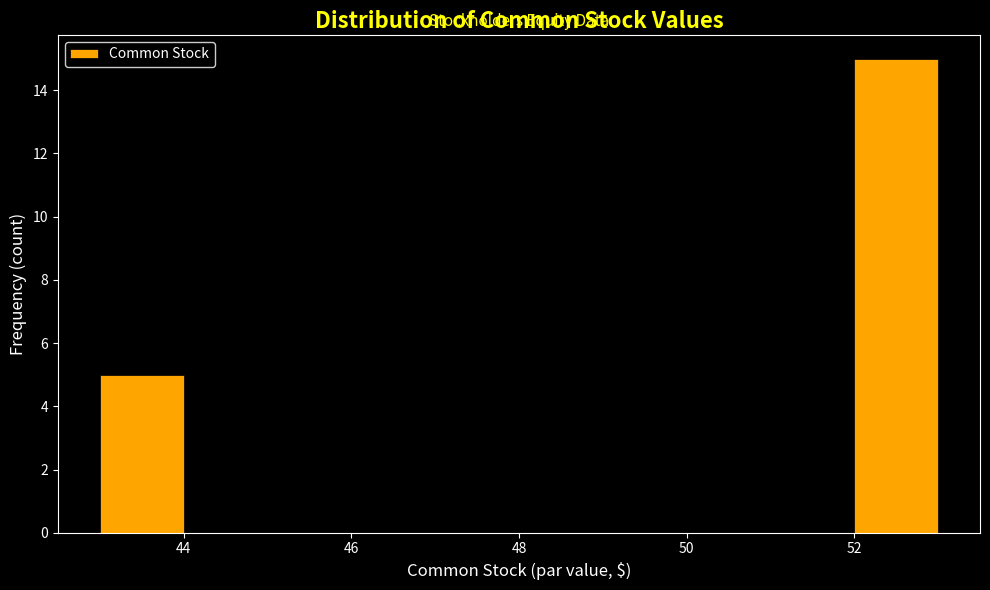

Reading left to right, transcribe this chart: for each bar, give the range it covers on the x-axis and its height. The values are not printed on the chart, so give them approximately, as read against the axis.

43 to 44: 5
44 to 45: 0
45 to 46: 0
46 to 47: 0
47 to 48: 0
48 to 49: 0
49 to 50: 0
50 to 51: 0
51 to 52: 0
52 to 53: 15